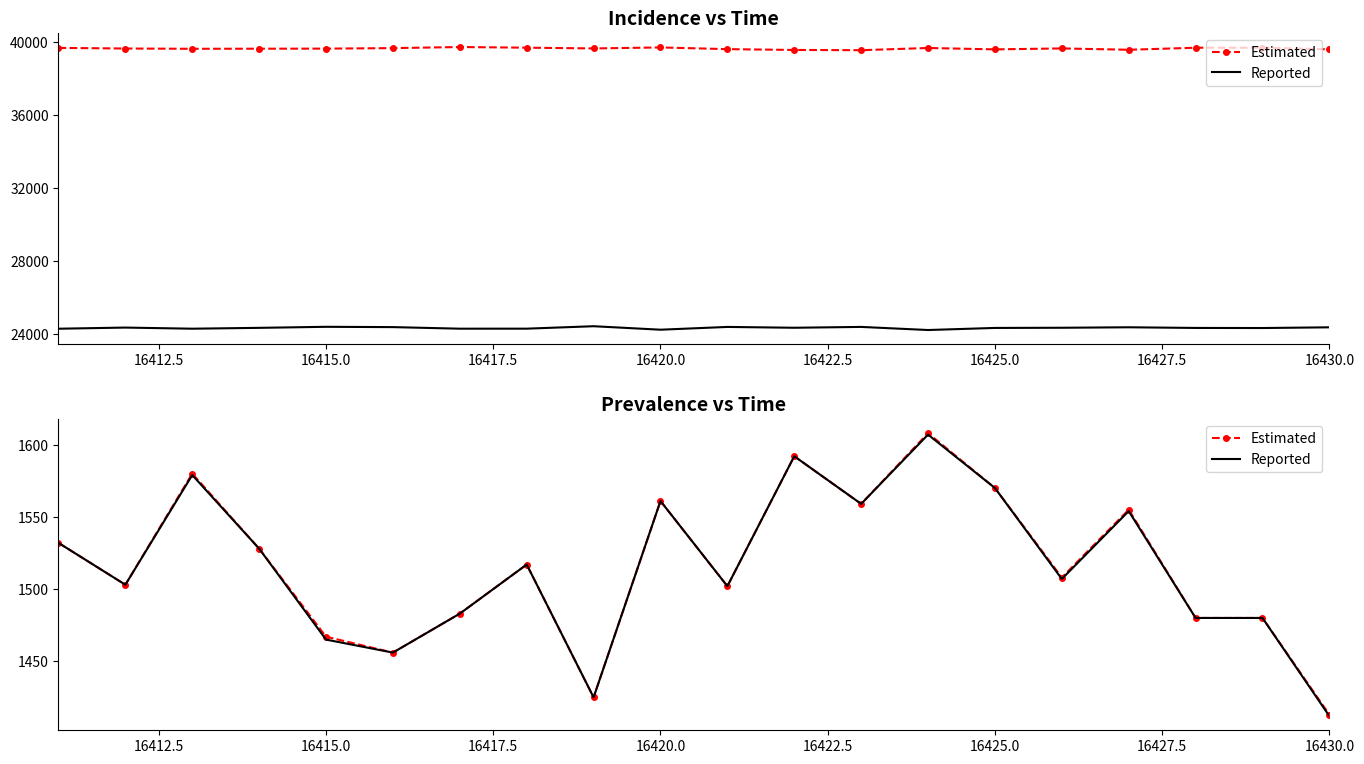

How many data points in Estimated are less than 1517?

10